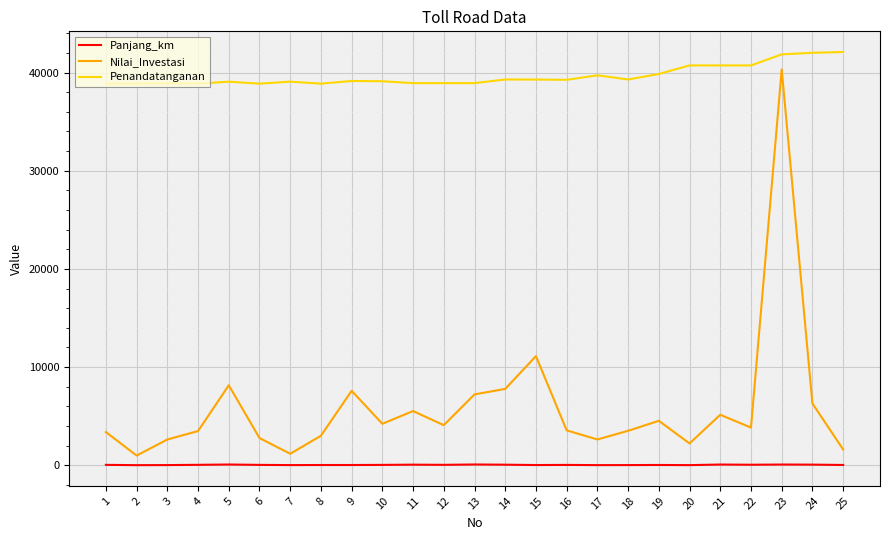

What is the sum of the Penandatanganan values at 15 and 14?

78572.0